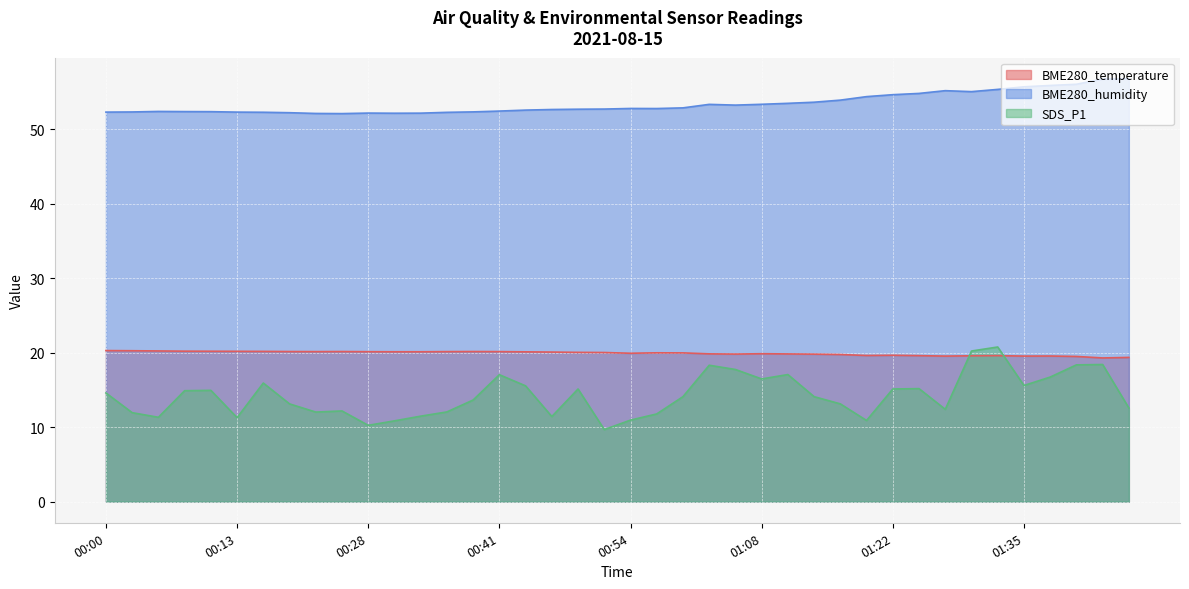

True or false: BME280_humidity and SDS_P1 cross at least once.

False